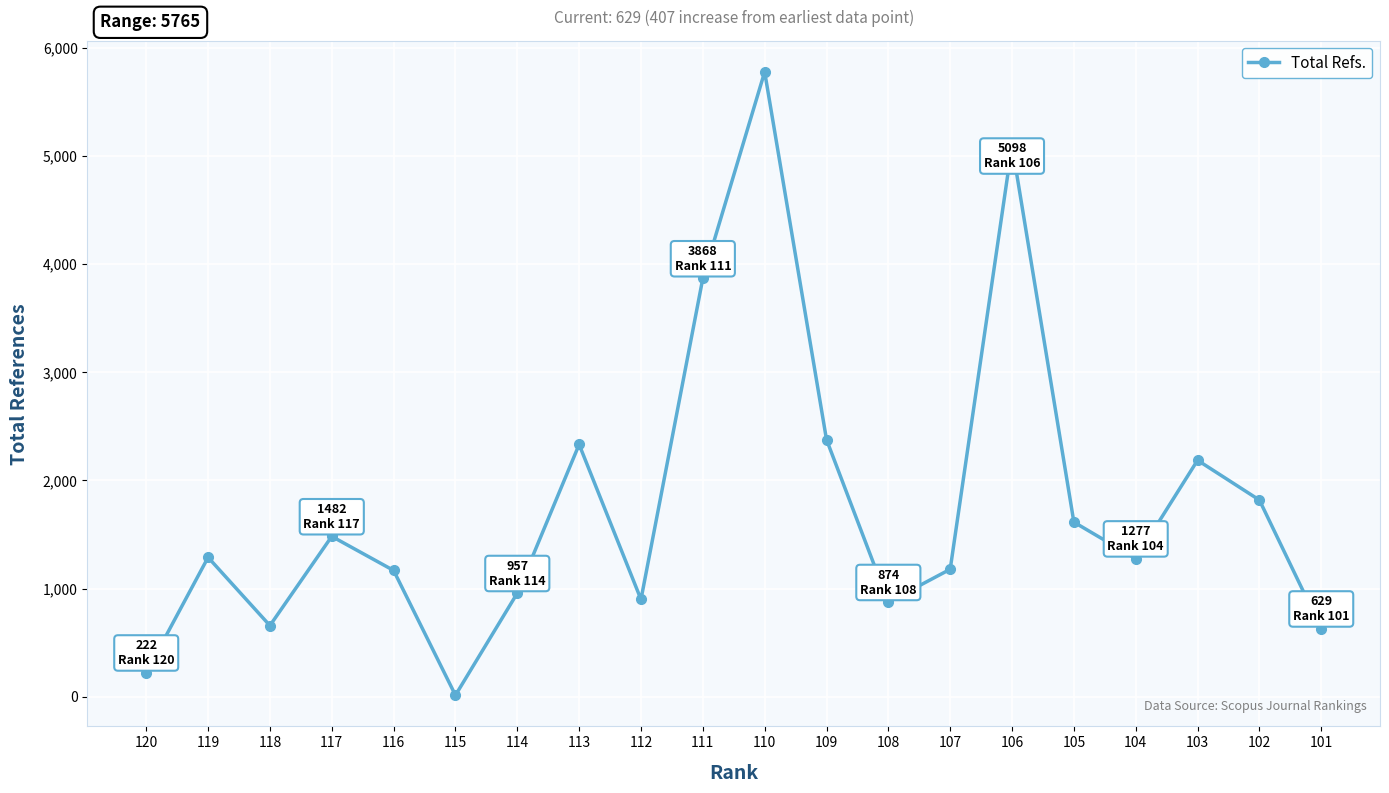

Approximately how many times larger is the value at 111 compared to 101?

6.1